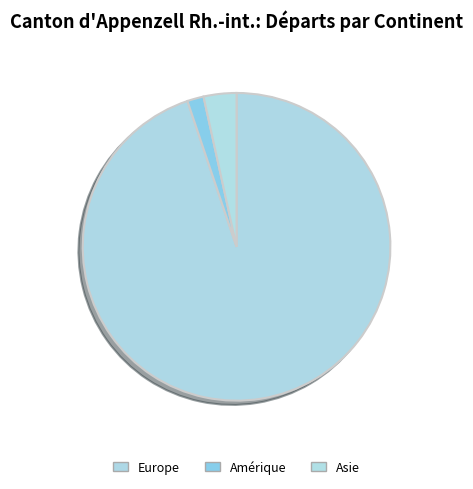

How many slices are in this pie chart?

3